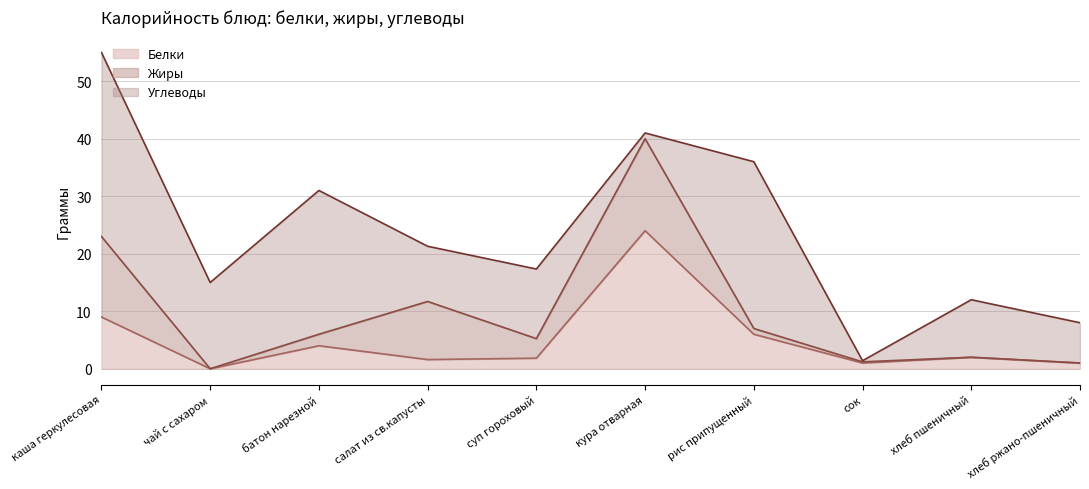

Where does the Белки series first go above 2?

каша геркулесовая